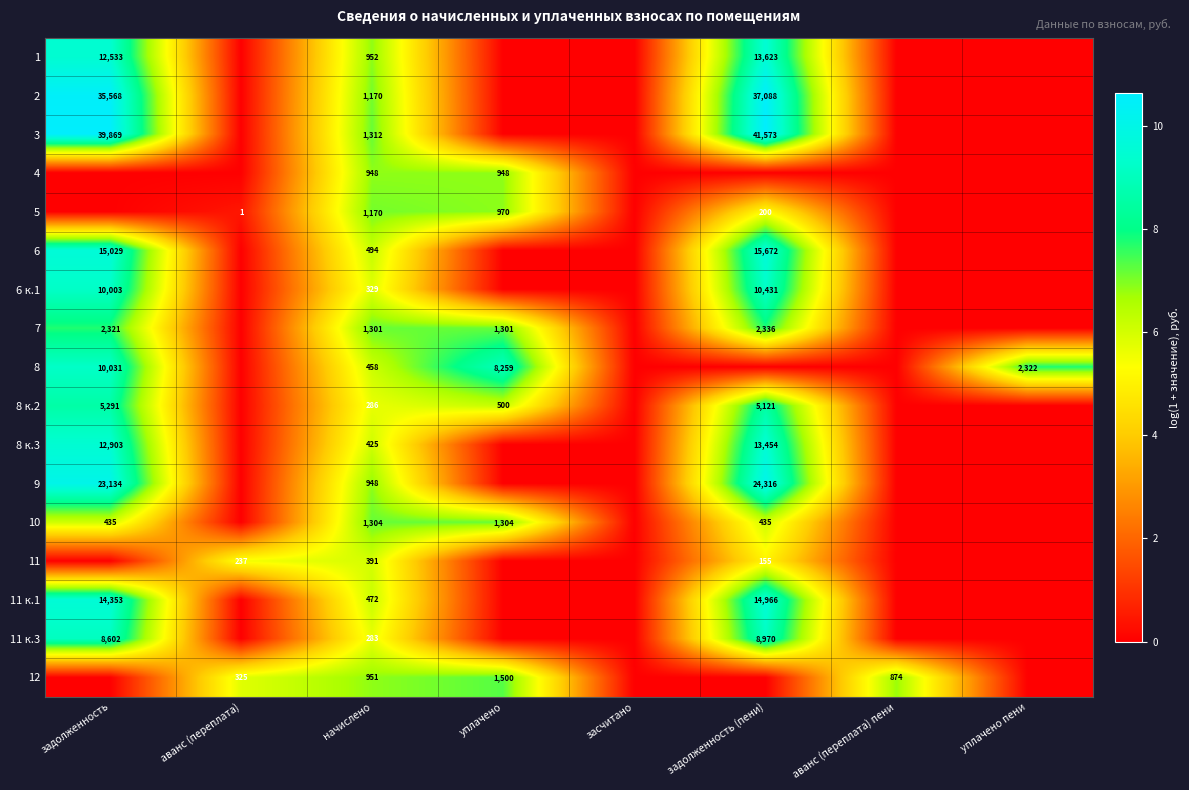

At how many categories does at least one series exceed 6?

6